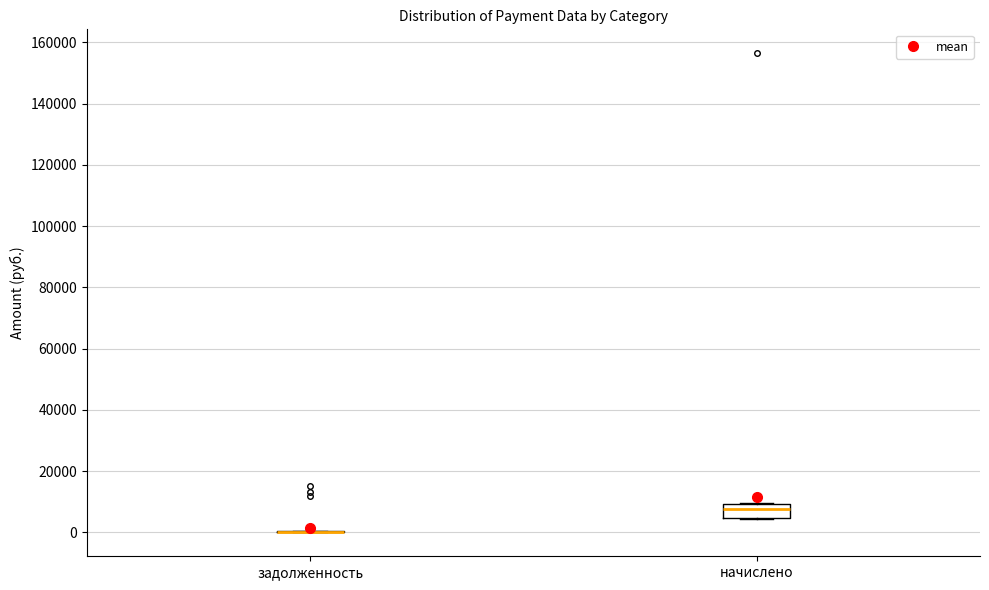

Reading left to right, read every box against the y-axis: the position of its median line, the range the box covers, and the ends of its whiskers. The values are not printed on the chart, so give them approximately, as read against the axis.

задолженность: box collapsed to a line at 0, whiskers 0 to 0
начислено: median 8000, box 4000 to 10000, whiskers 4000 to 10000